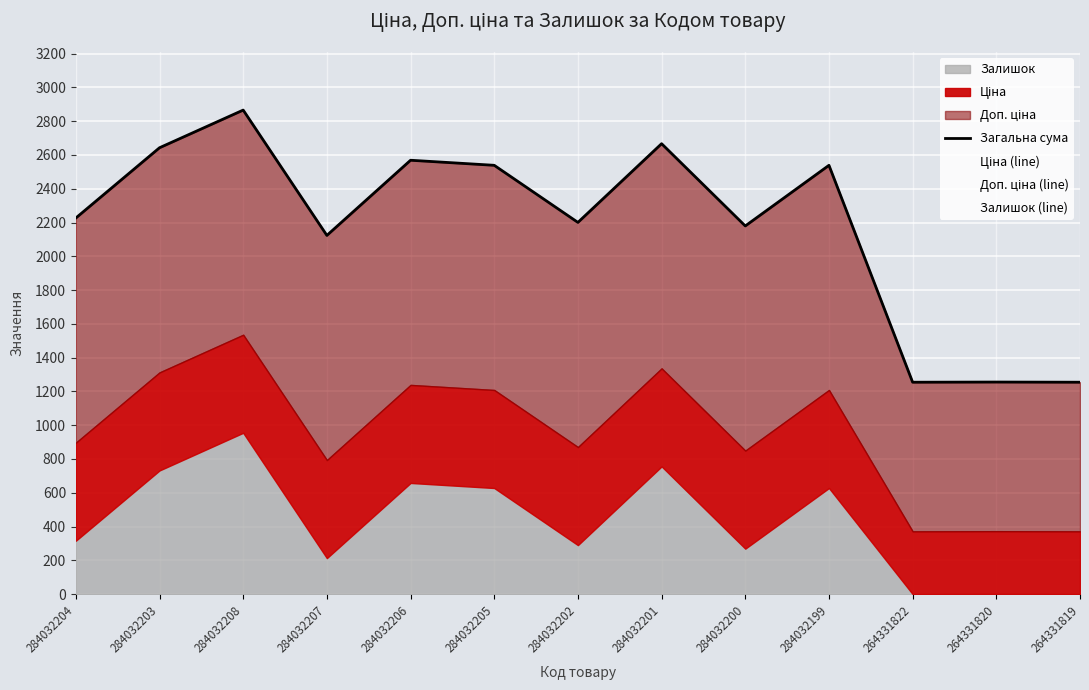

What is the label of the 8th point from the left?

284032201